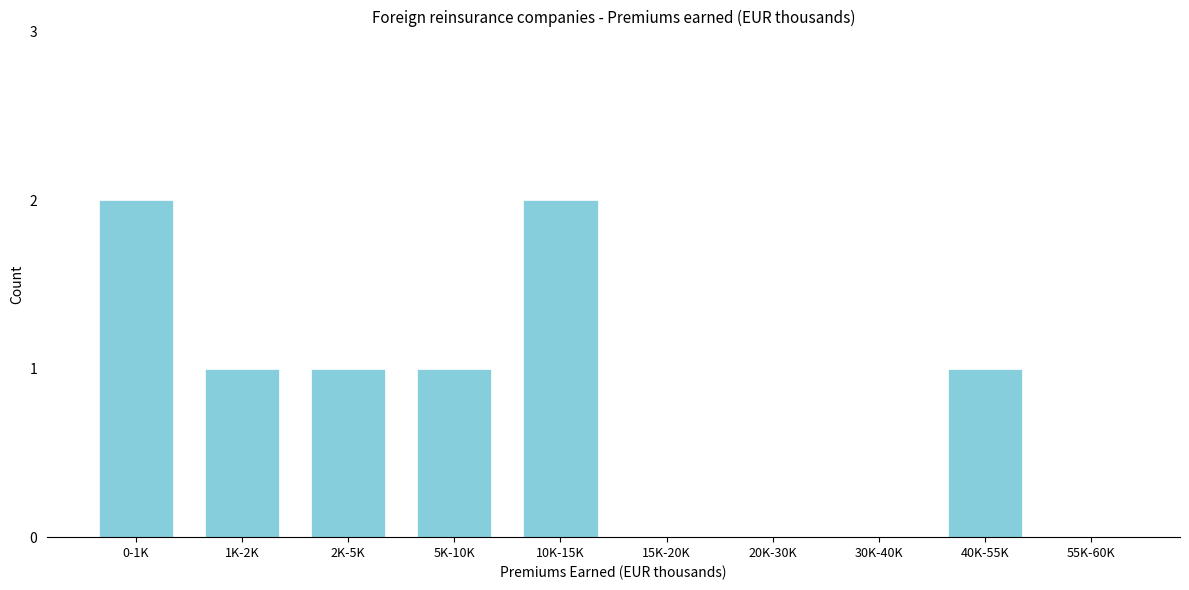

Reading left to right, extract all data points from this chart.

0-1K=2	1K-2K=1	2K-5K=1	5K-10K=1	10K-15K=2	15K-20K=0	20K-30K=0	30K-40K=0	40K-55K=1	55K-60K=0